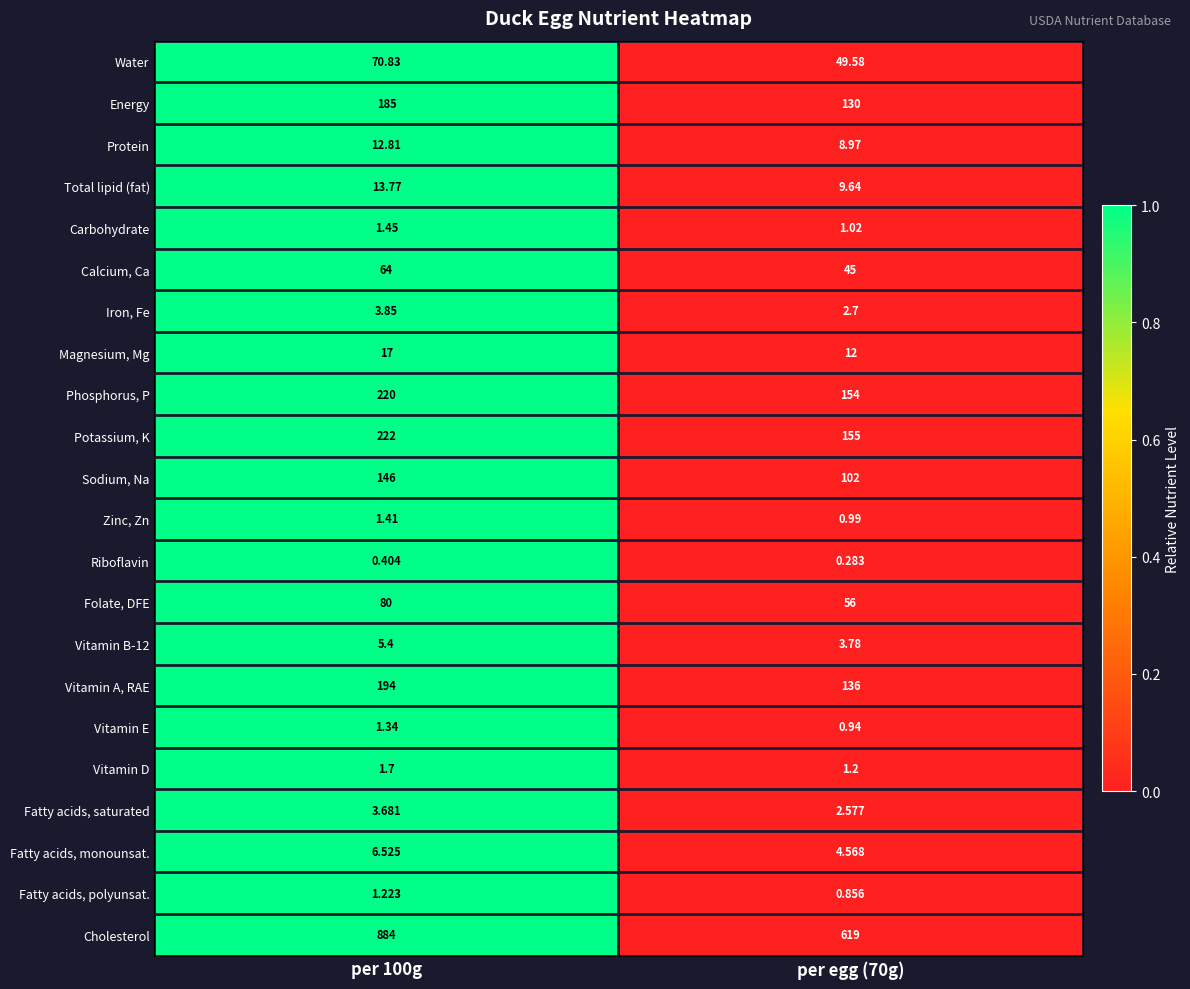

Which series has the largest total across all categories?

Cholesterol